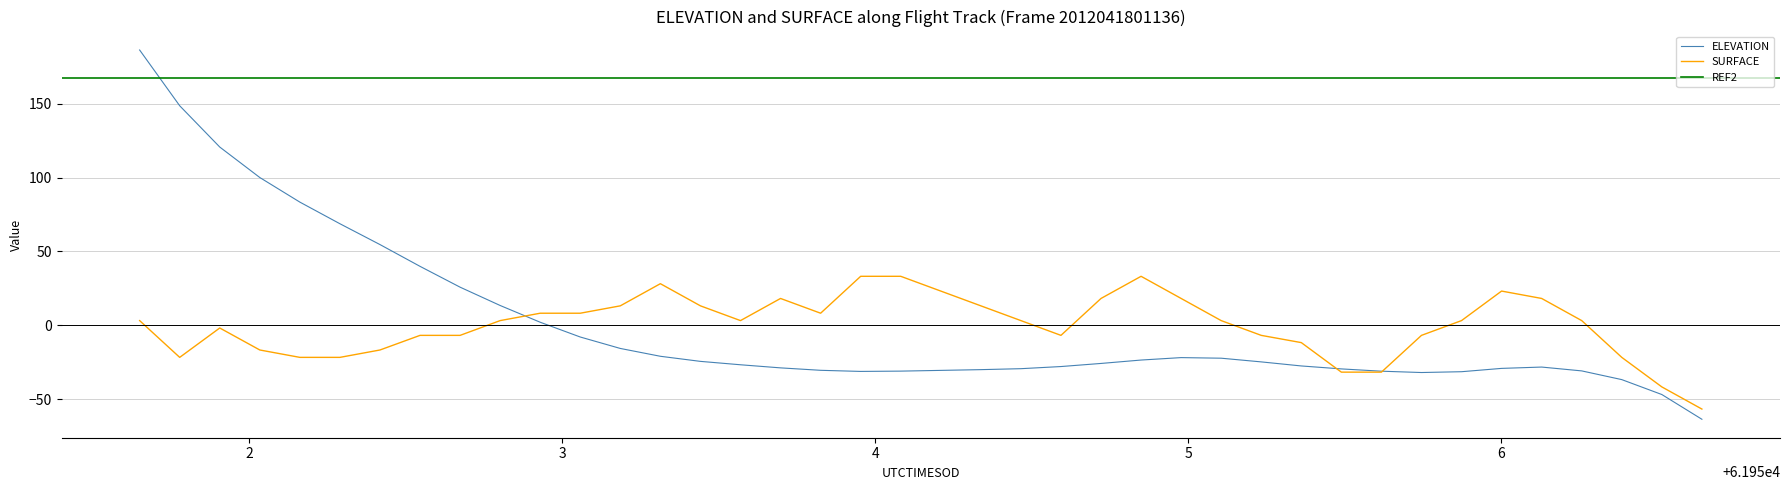

What is the highest value of the SURFACE series?

33.1